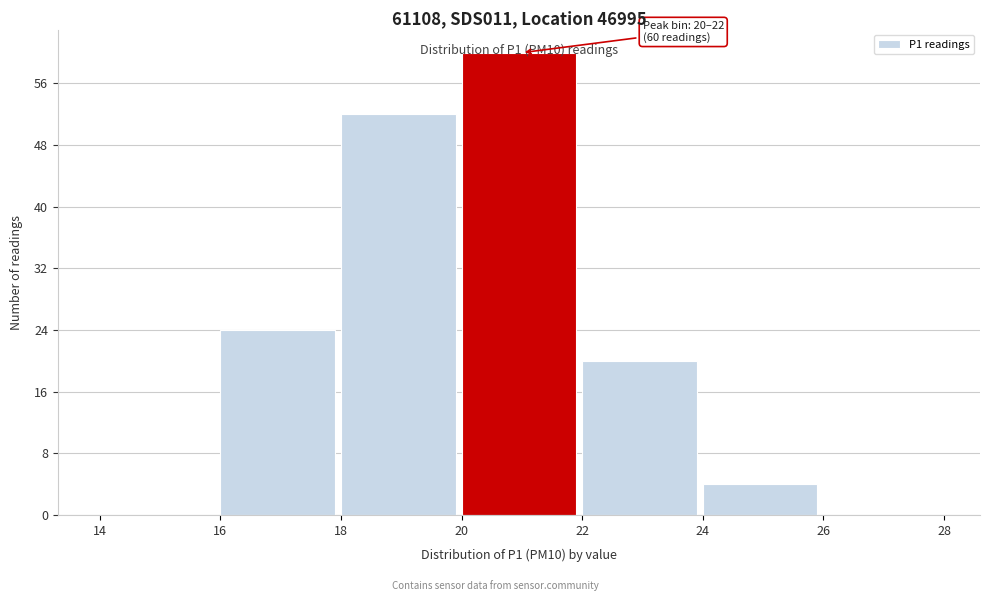

Which range on the x-axis has the tallest bar?

20 to 22